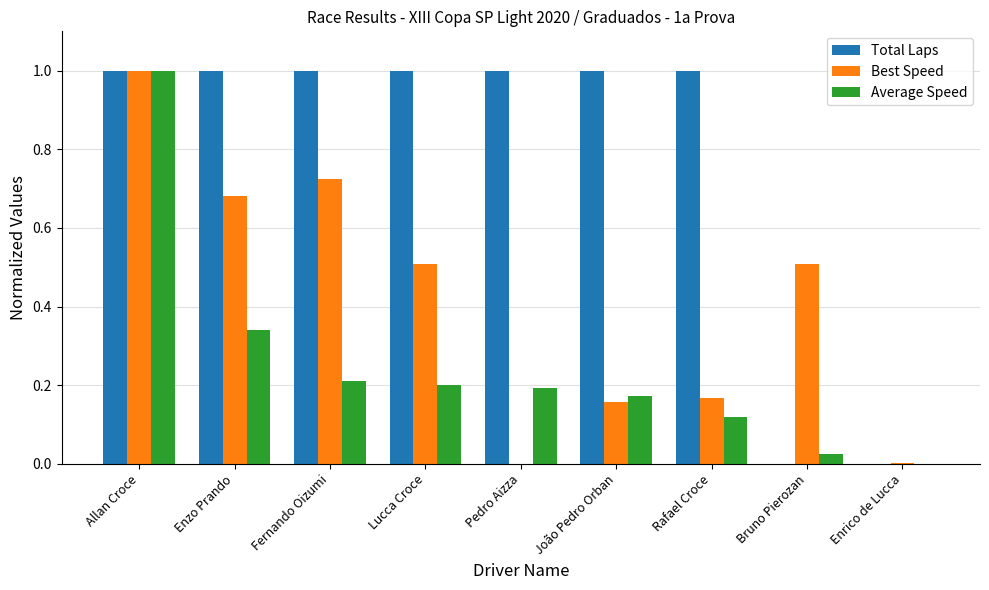

Between Lucca Croce and Enrico de Lucca, which series saw the biggest shift?

Total Laps